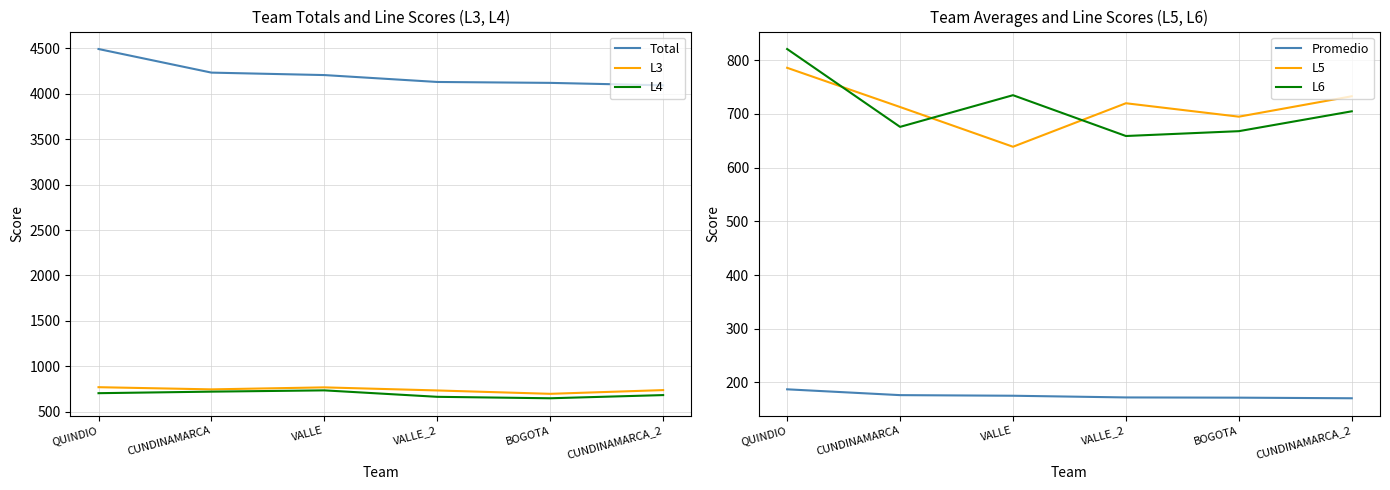

Does the chart have visible grid lines?

Yes